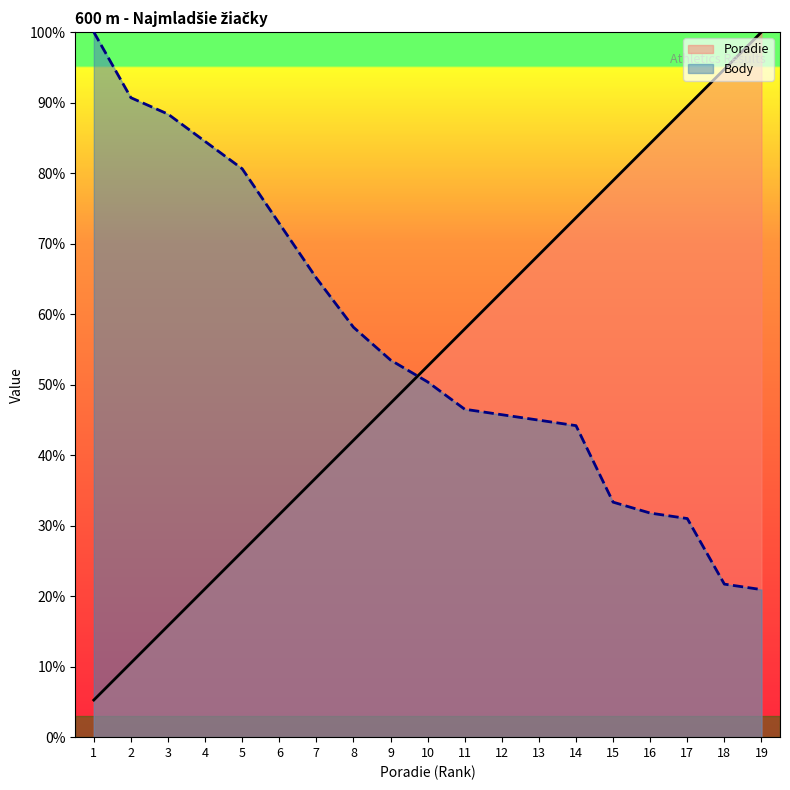

True or false: Body has more than 1 interior local peaks.

False